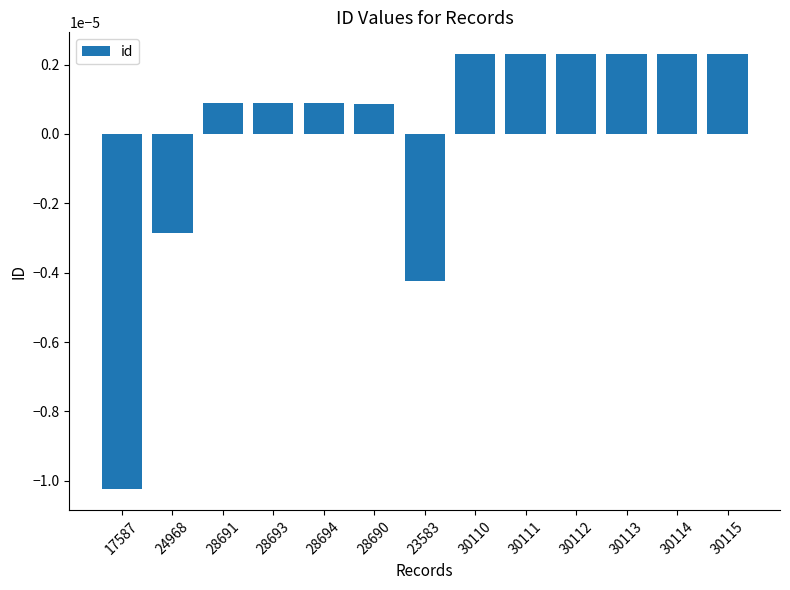

Which has a higher value, 17587 or 24968?

24968